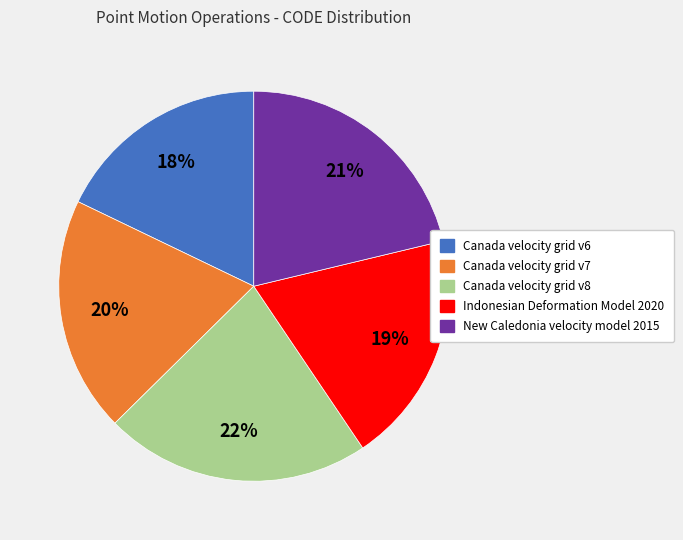

How many slices are in this pie chart?

5